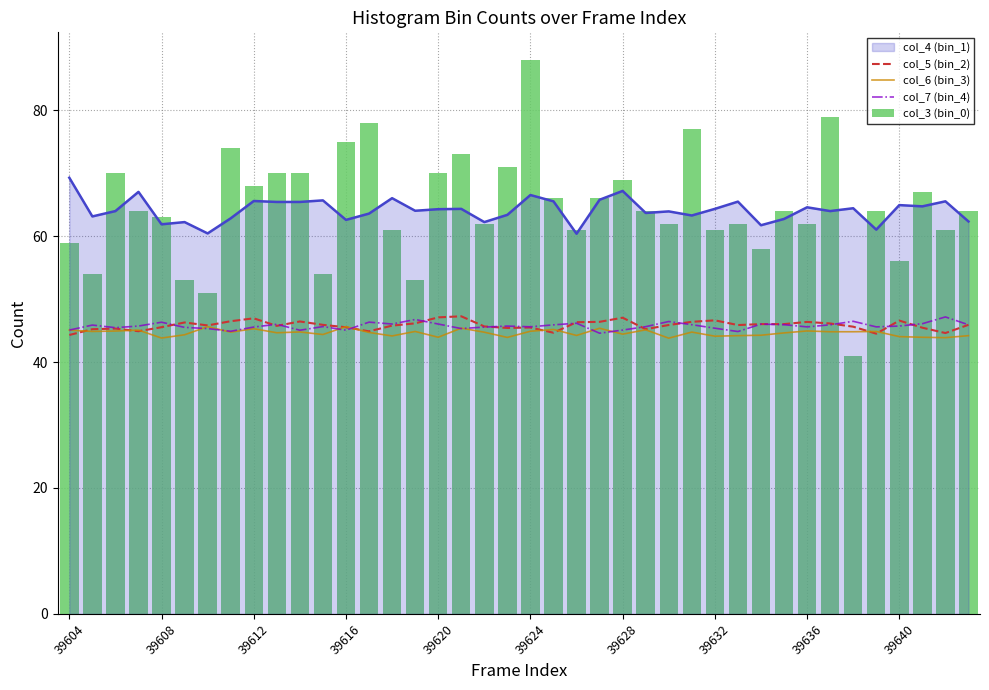

At which label does col_4 (bin_1) reach its peak?

39604